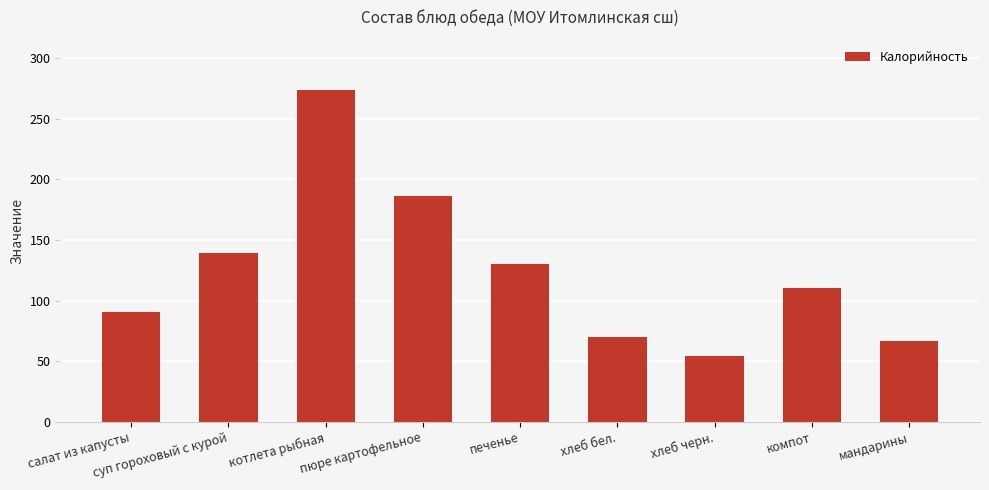

What is the value of the 5th bar from the left?

130